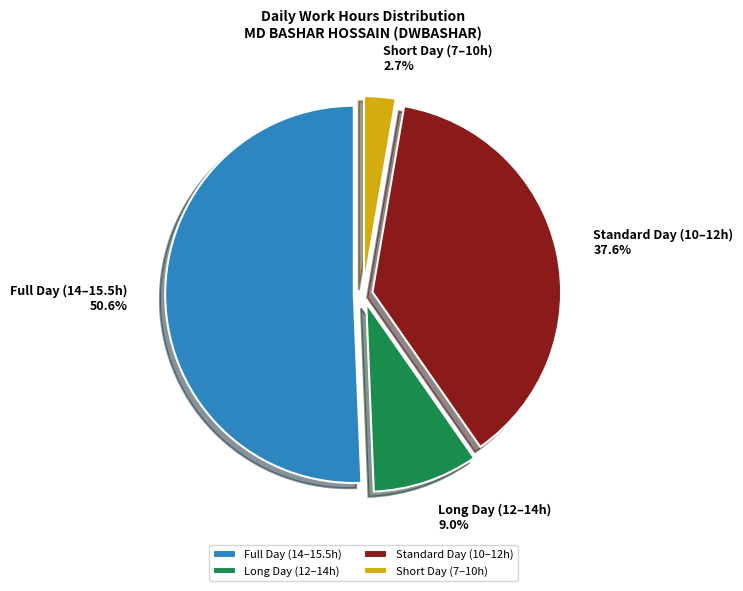

Does Short Day (7–10h) represent more than half of the total?

No